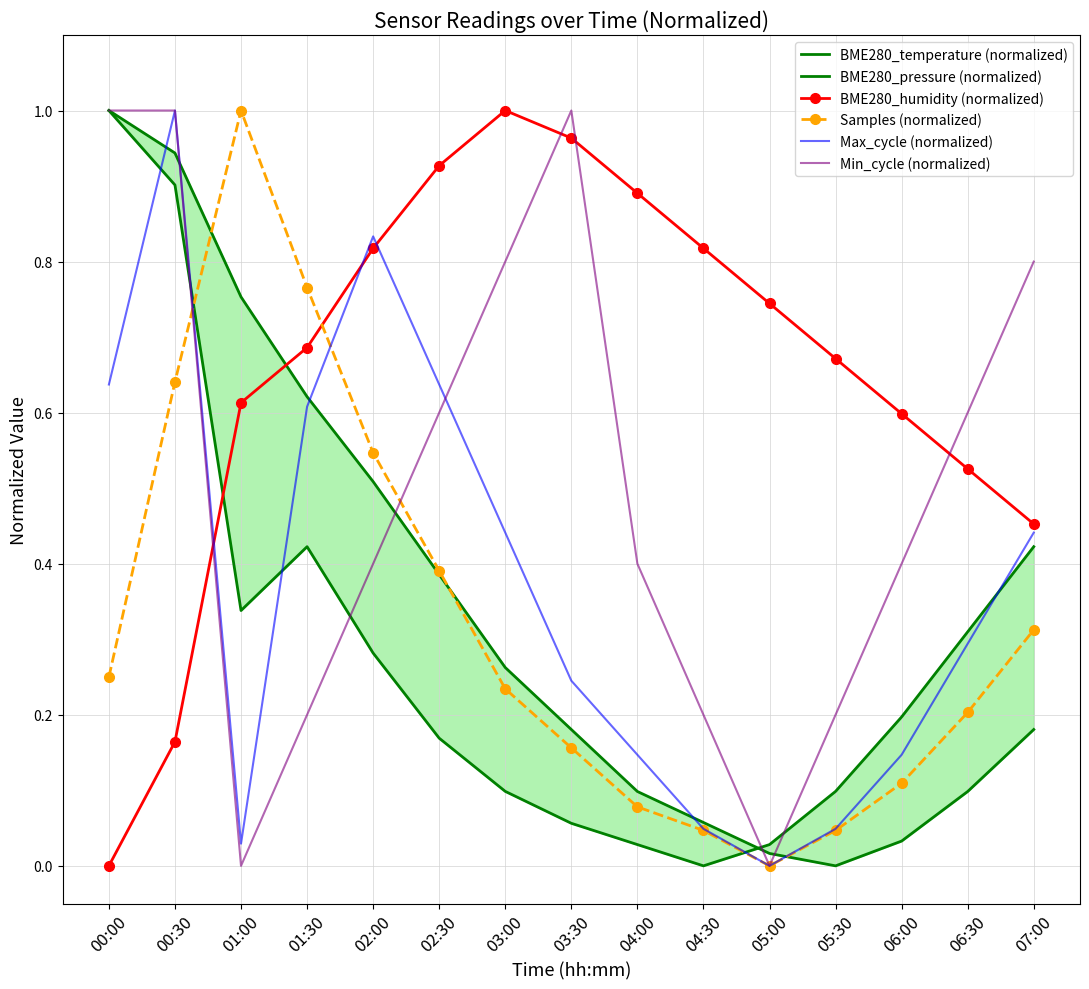

Where is BME280_temperature (normalized) nearest to the value 0?

04:30